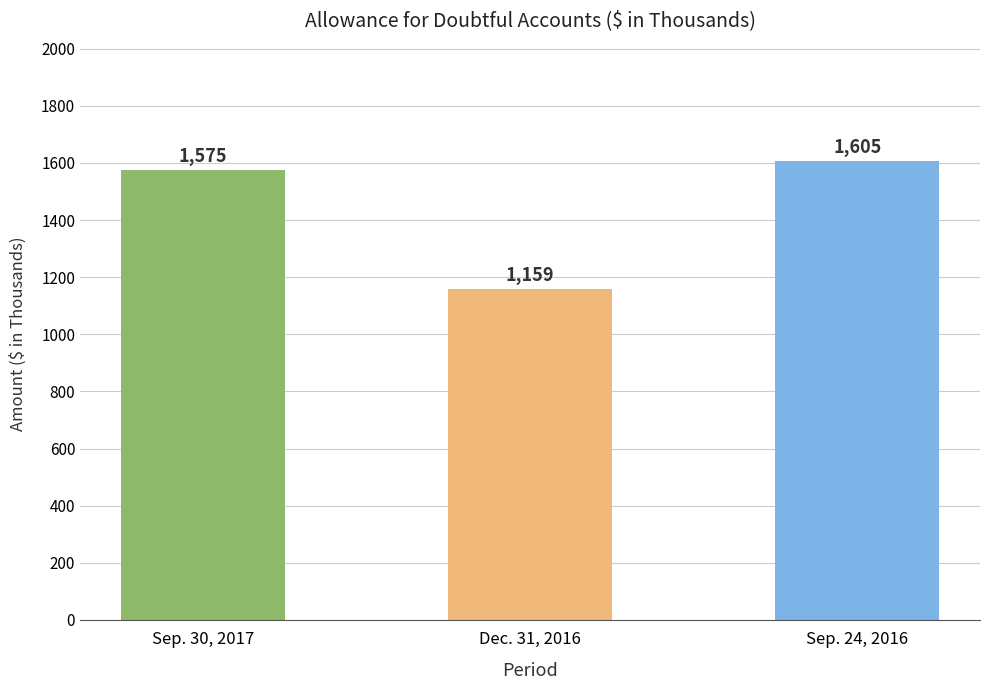

What is the smallest value displayed?

1159